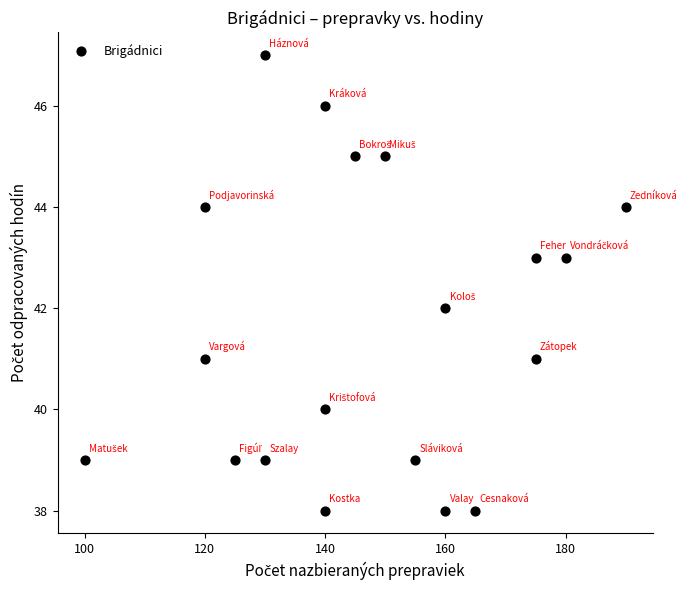

What is the range of X values (max minus min)?

90